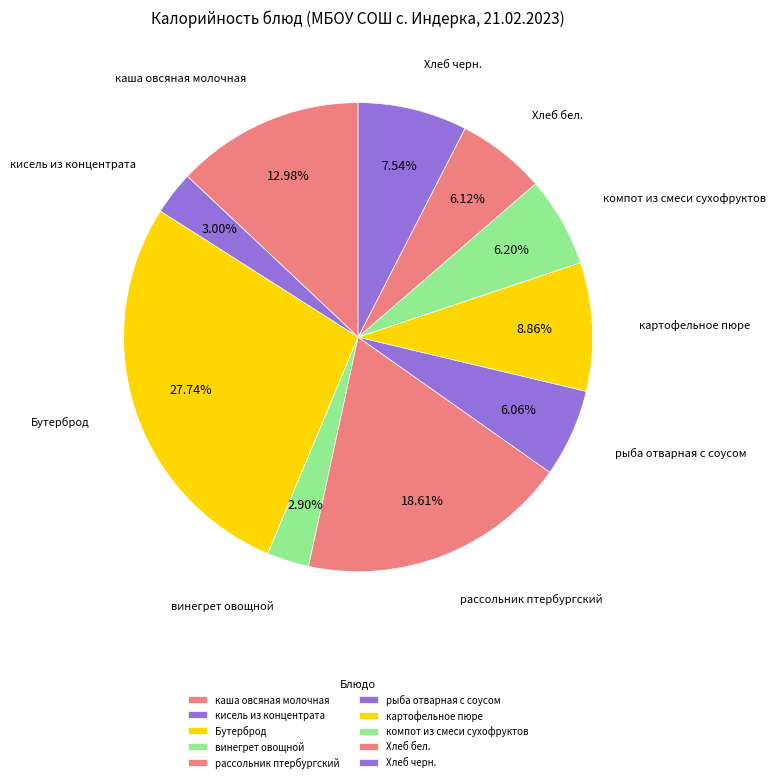

What is the largest slice in the pie chart?

Бутерброд